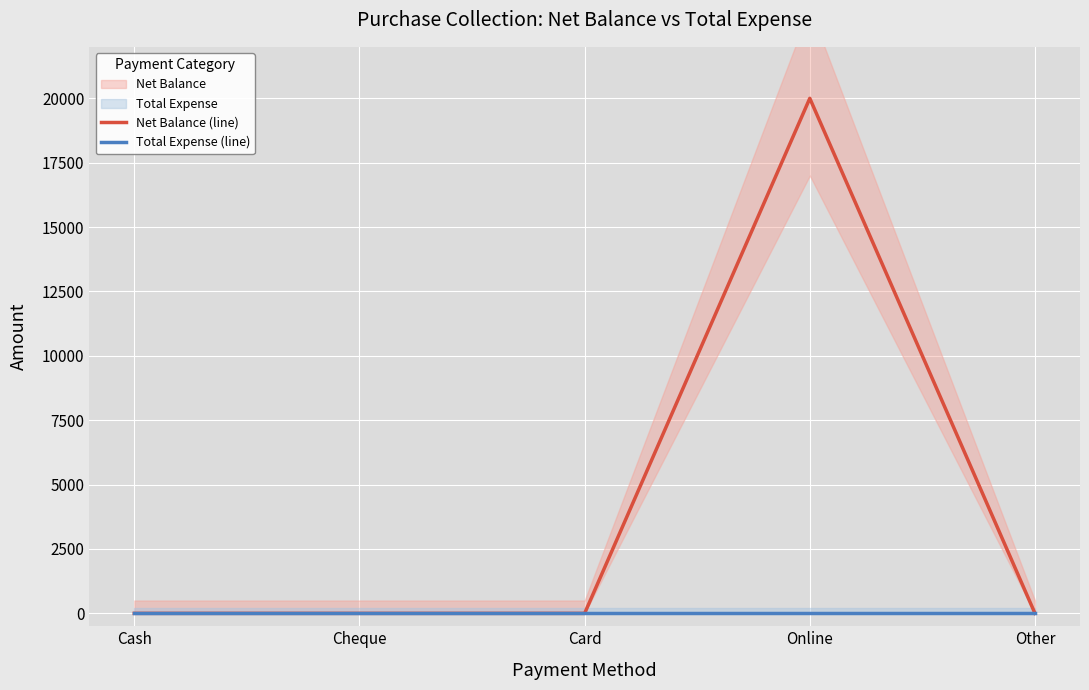

What is the label of the 3rd point from the left?

Card